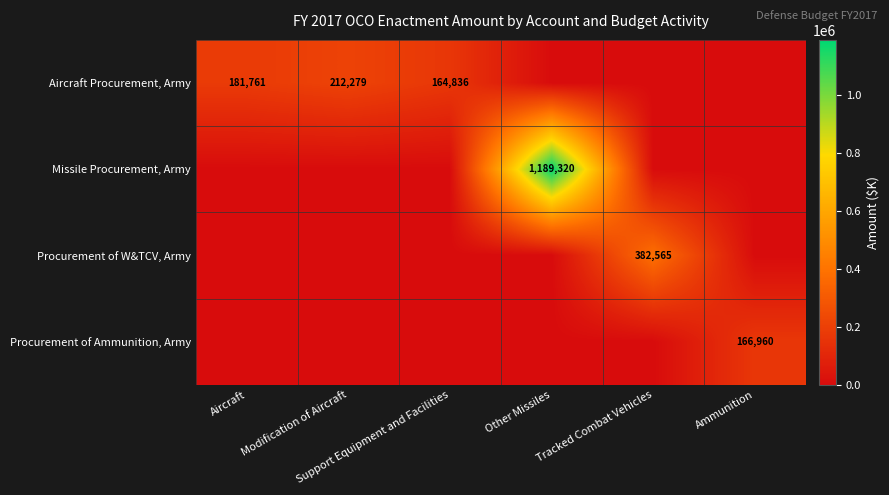

What is the difference between the maximum and minimum values in the Procurement of W&TCV, Army series?

382565